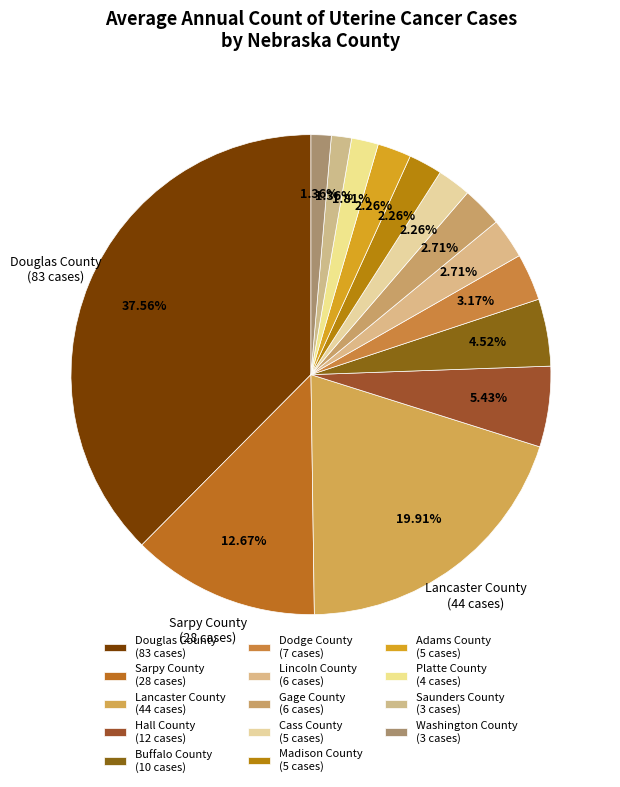

Count the number of slices in the pie.

14